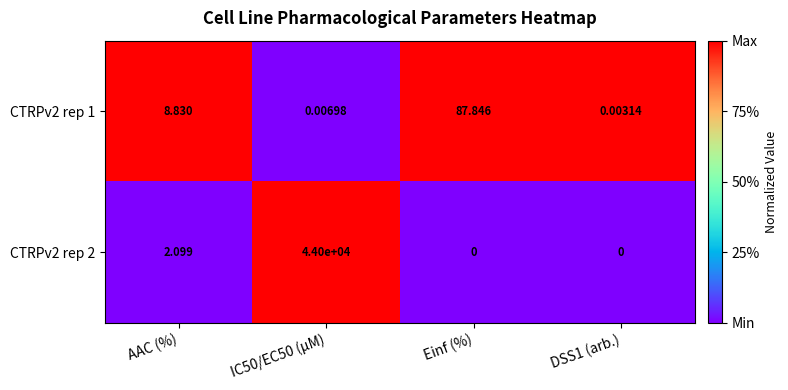

How many distinct data groups are displayed?

2